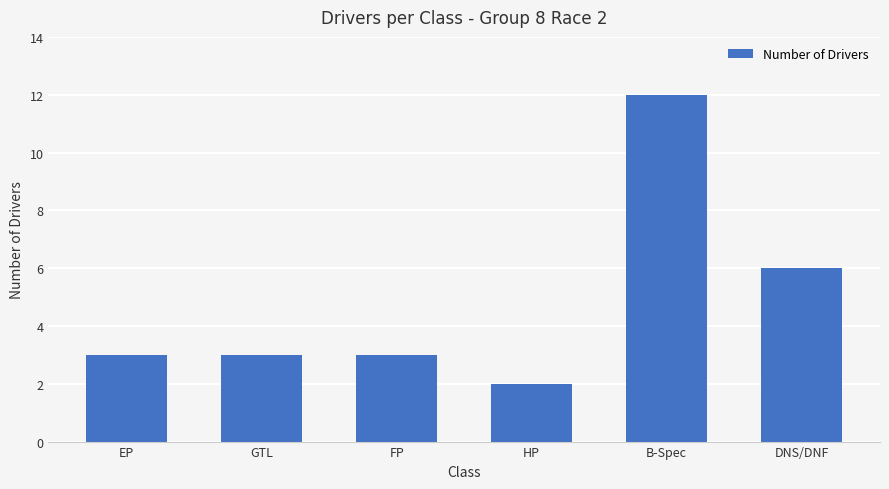

Reading right to left, extract all data points from this chart.

DNS/DNF=6	B-Spec=12	HP=2	FP=3	GTL=3	EP=3